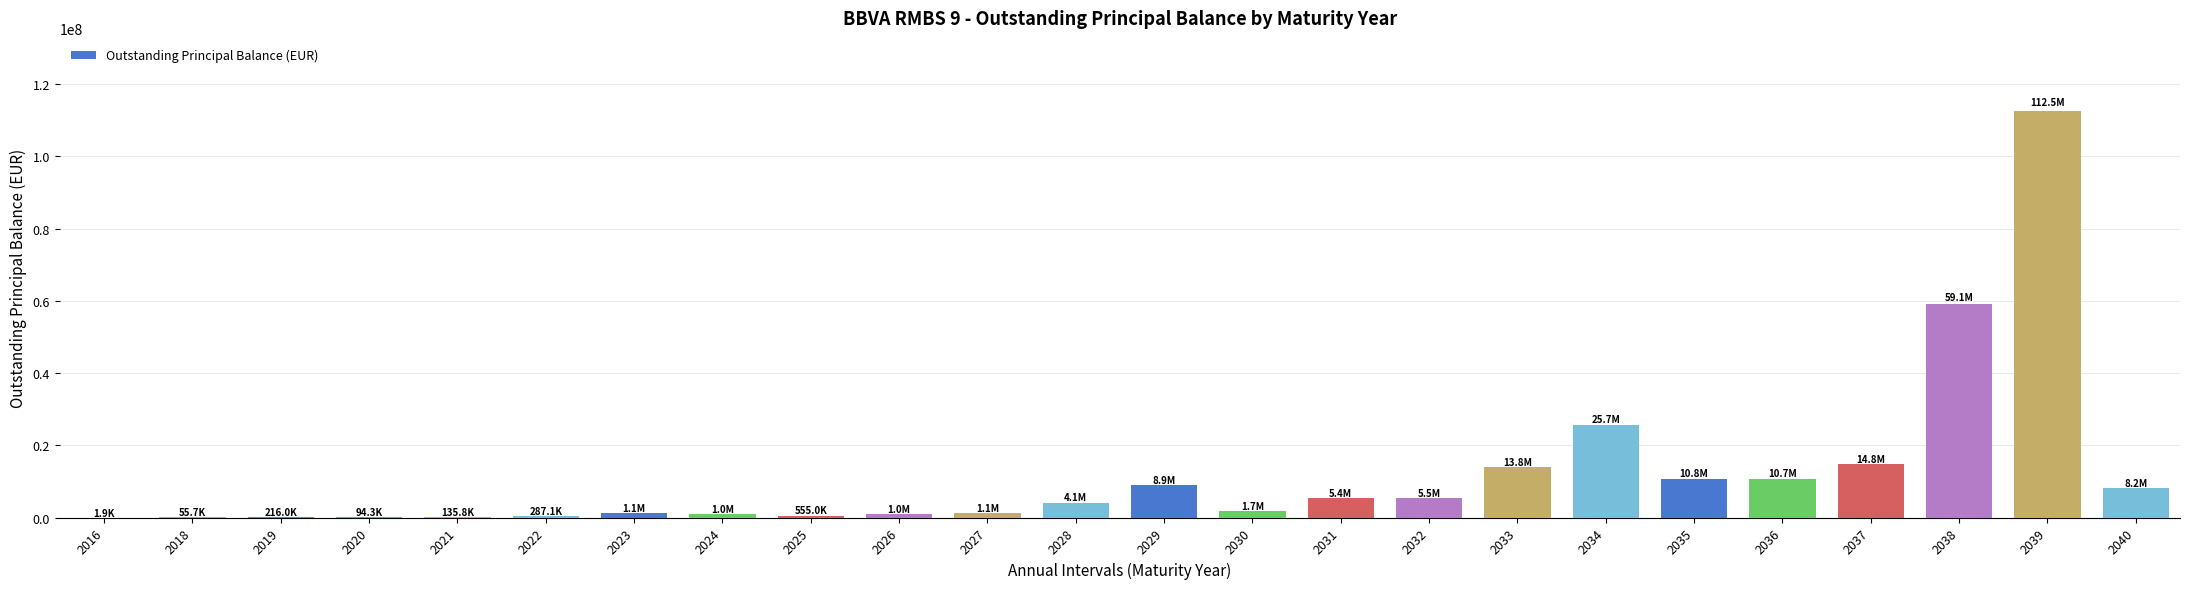

Is it true that the value at 2033 is 13849322.8?

True